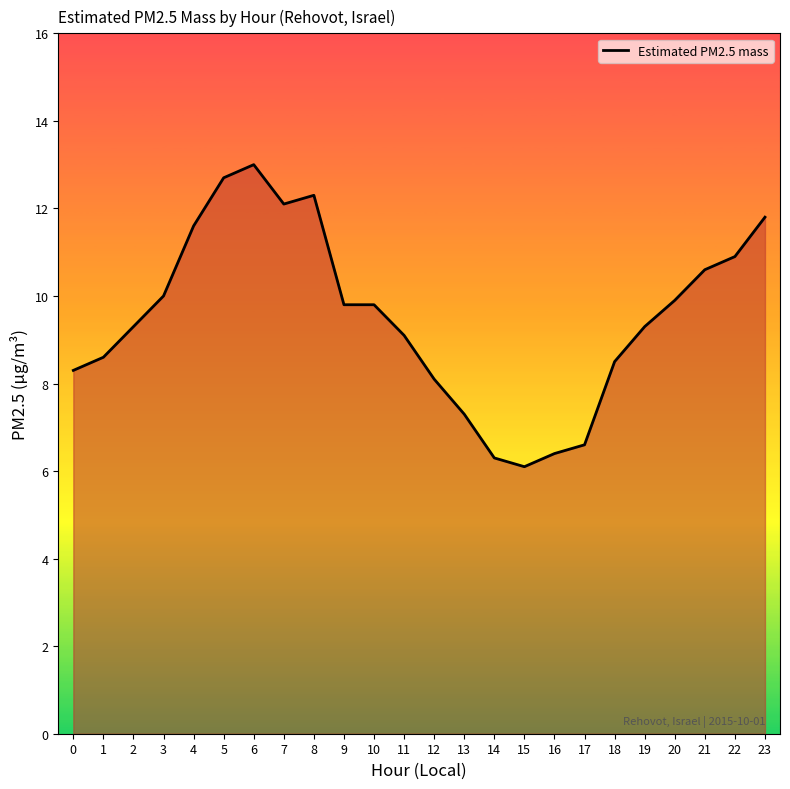

Reading left to right, extract all data points from this chart.

8.3	8.6	9.3	10.0	11.6	12.7	13.0	12.1	12.3	9.8	9.8	9.1	8.1	7.3	6.3	6.1	6.4	6.6	8.5	9.3	9.9	10.6	10.9	11.8